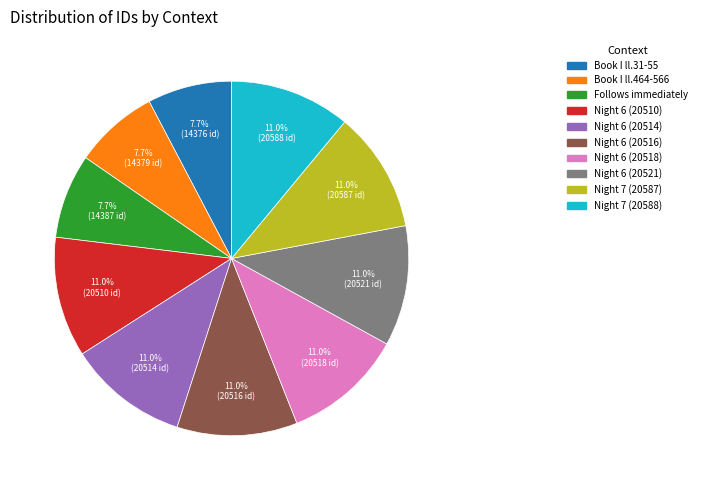

Combined, what portion of the pie is Night 6 (20514) and Night 6 (20510)?

22.0%